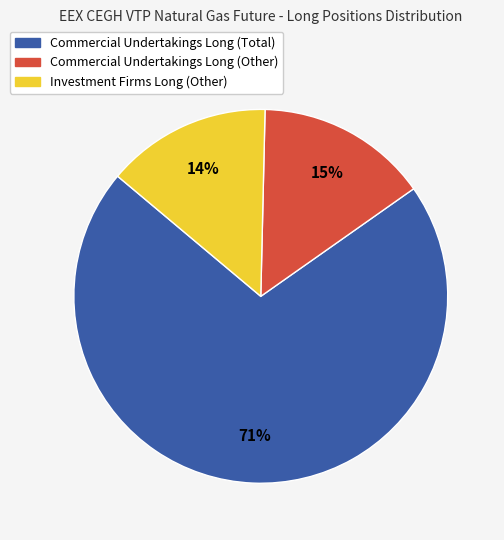

To the nearest percent, what is the difference between the Investment Firms Long (Other) and Commercial Undertakings Long (Total) slice percentages?

57%